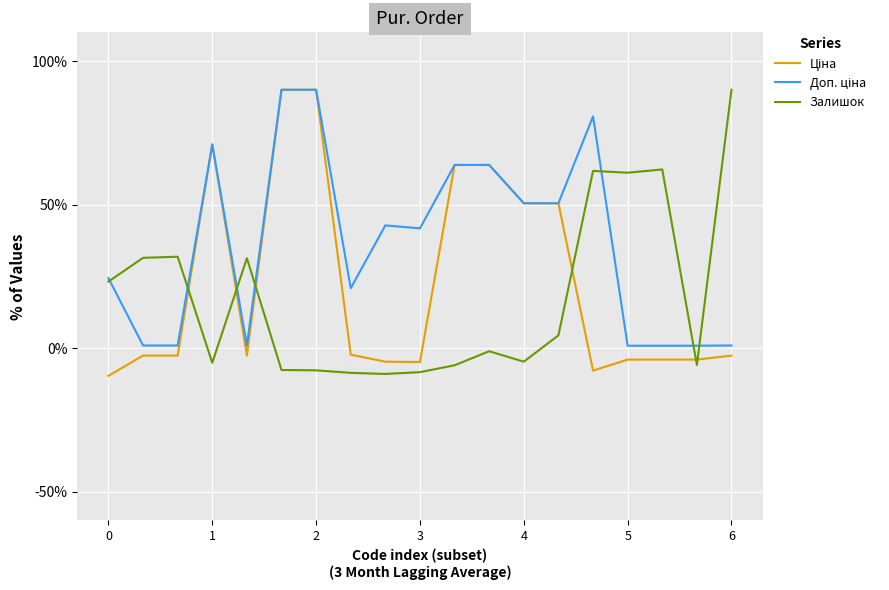

What is the maximum value shown in the chart?

90.0